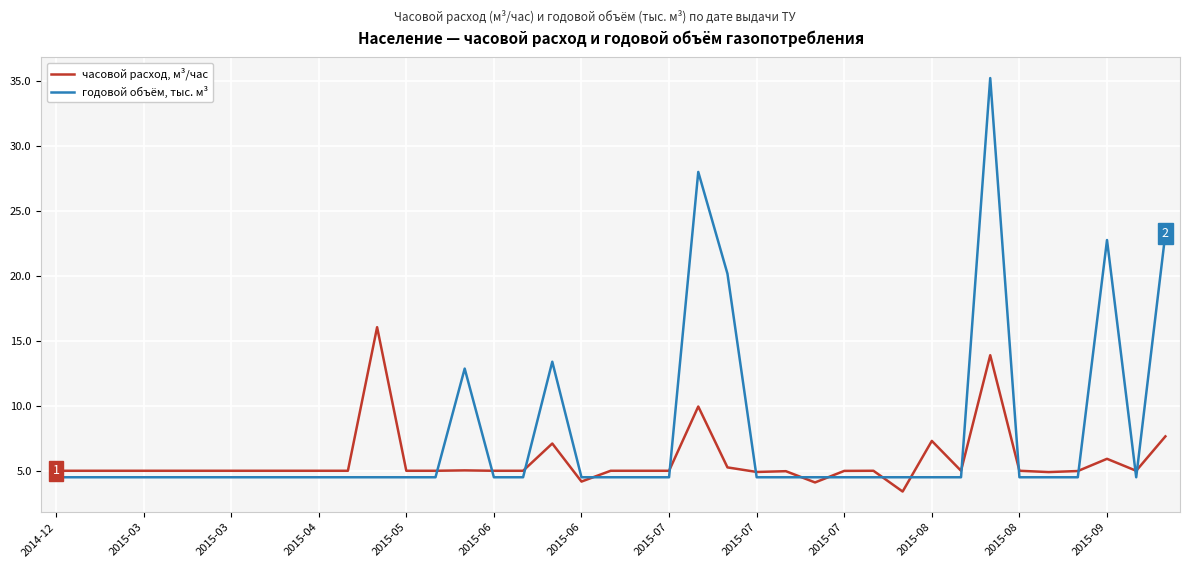

Rank the series by their maximum value, from lowest to highest.

часовой расход, м³/час, годовой объём, тыс. м³